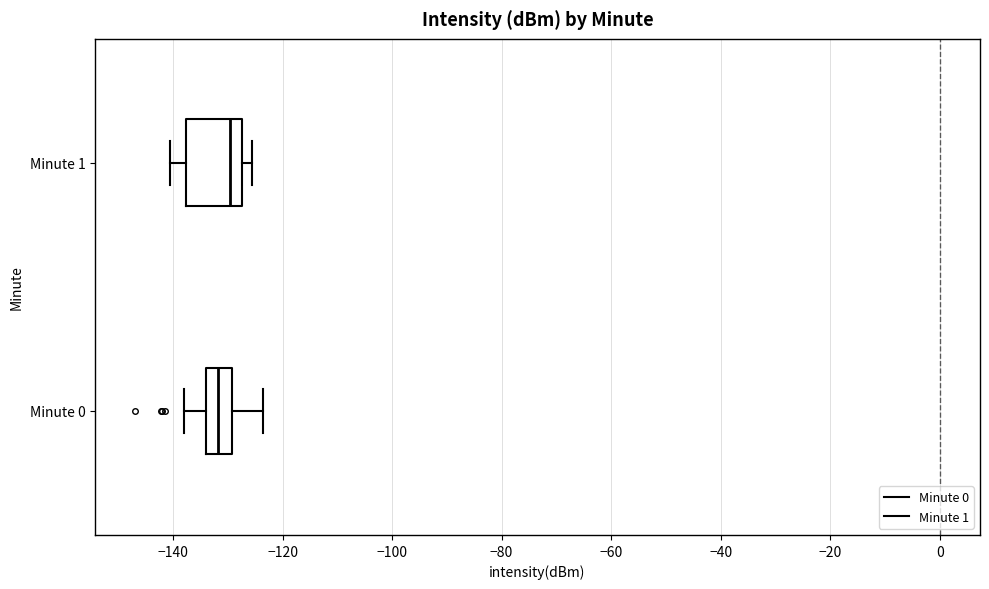

Where is the right edge of the box for Minute 1 on the x-axis? The values are not printed on the chart, so give them approximately, as read against the axis.

-128